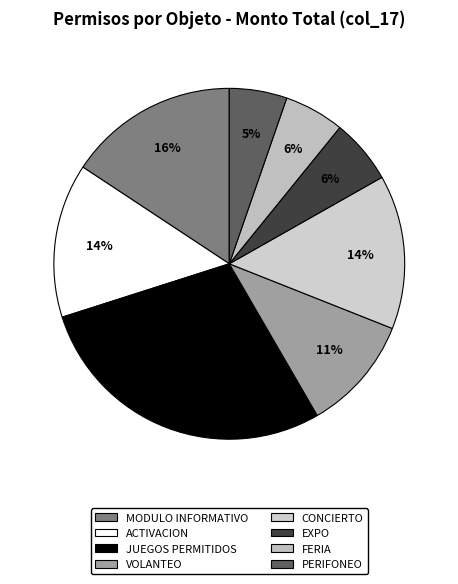

How many segments does this pie chart have?

8